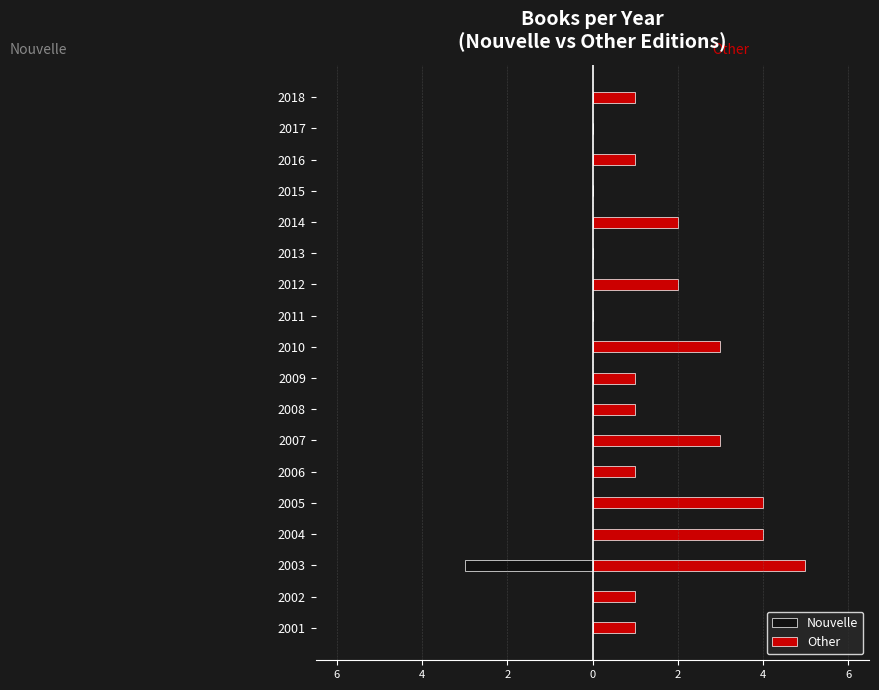

Which series has the largest total across all categories?

Other